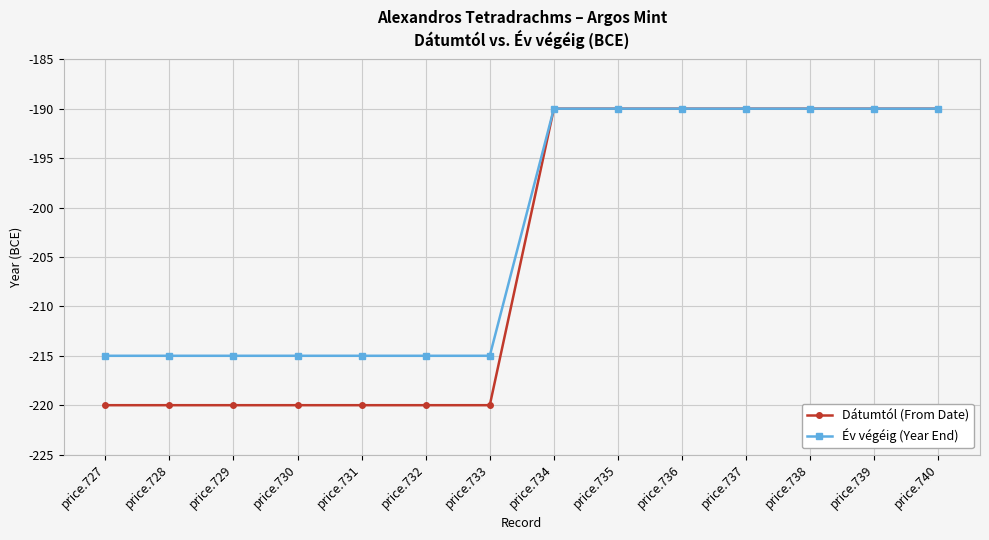

What is the total value across all series at price.729?

-435